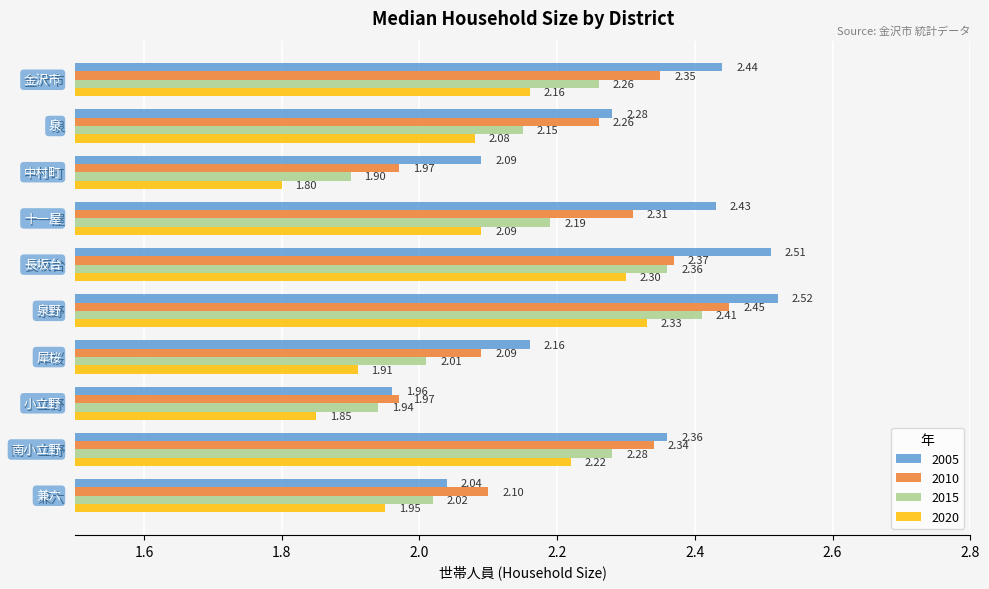

What is the sum of the 2005 values at 南小立野 and 泉野?

4.9